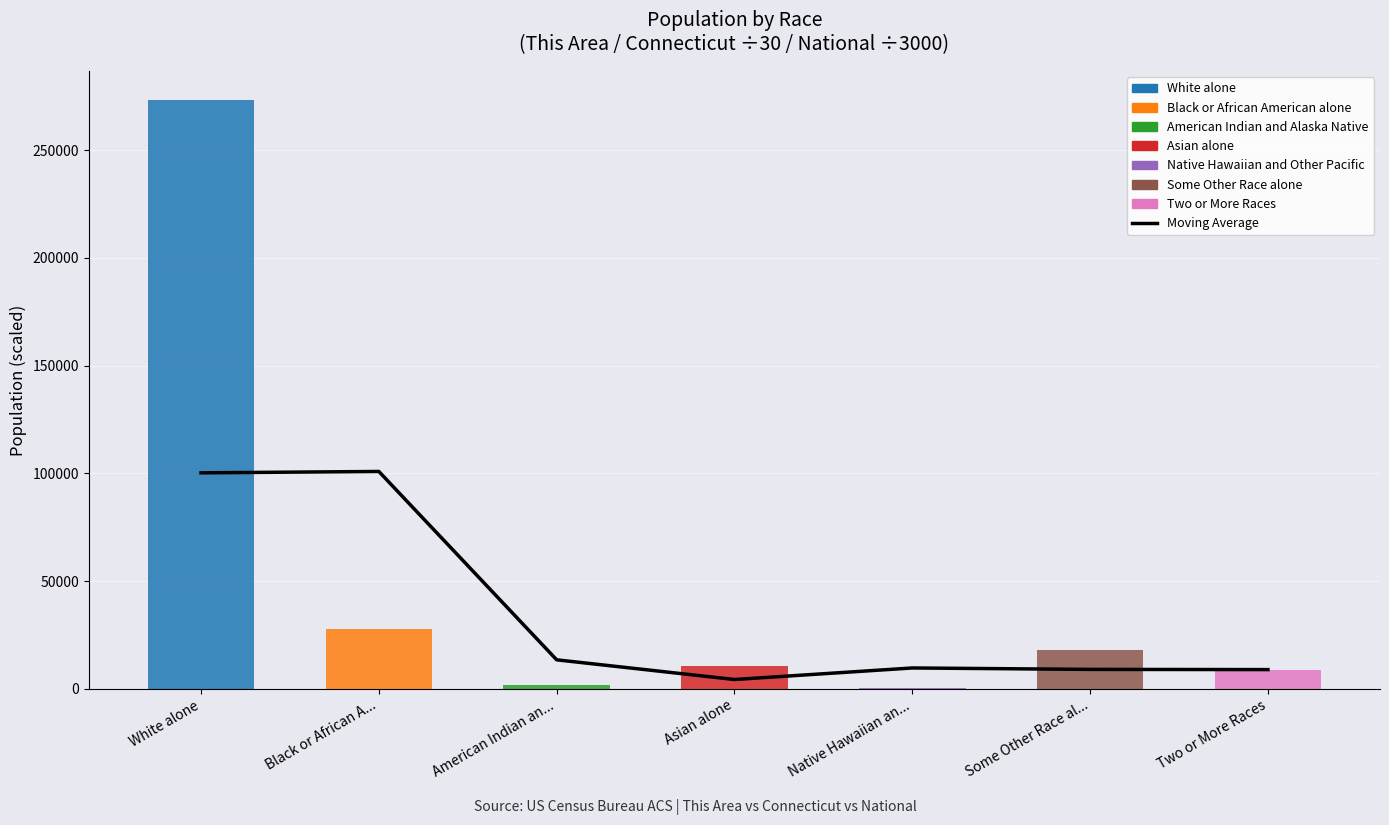

List the labels in order of Moving Average value, smallest first.

Asian alone, Two or More Races, Some Other Race al..., Native Hawaiian an..., American Indian an..., White alone, Black or African A...